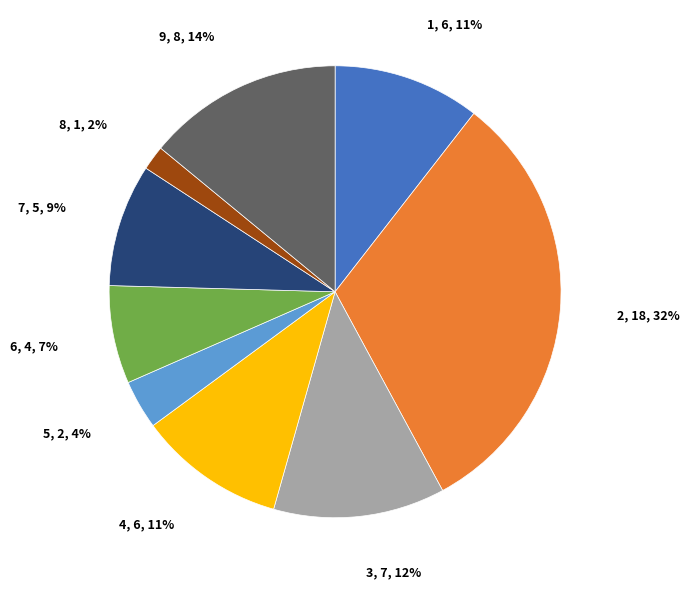

How many segments does this pie chart have?

9